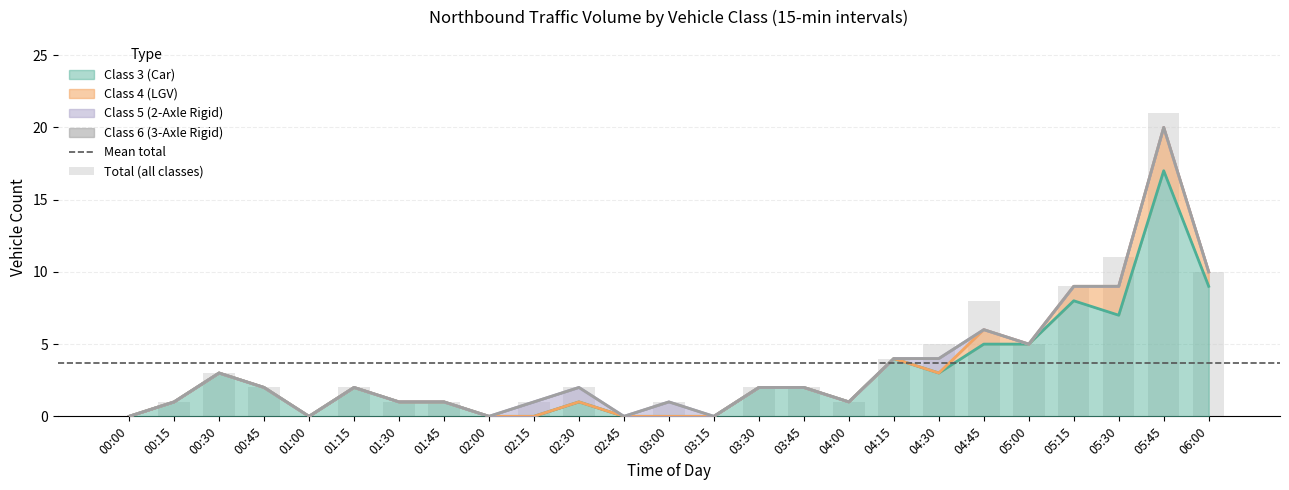

The Class 4 (LGV) series shows 0 at 03:00. True or false?

True